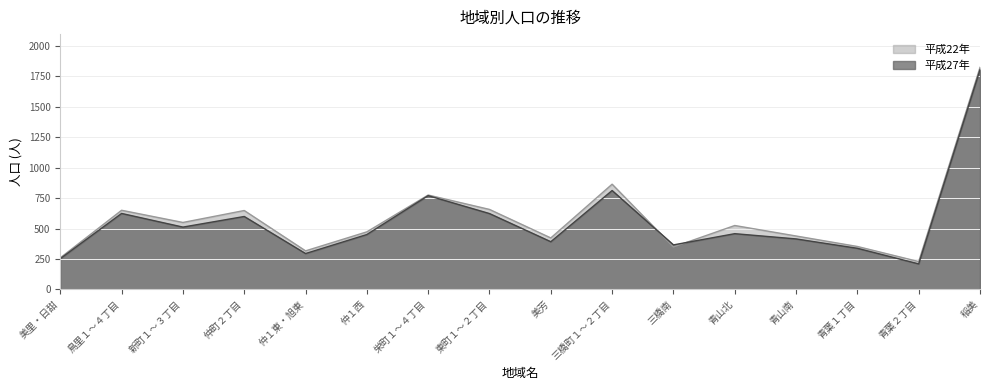

How many data points does each series have?

16